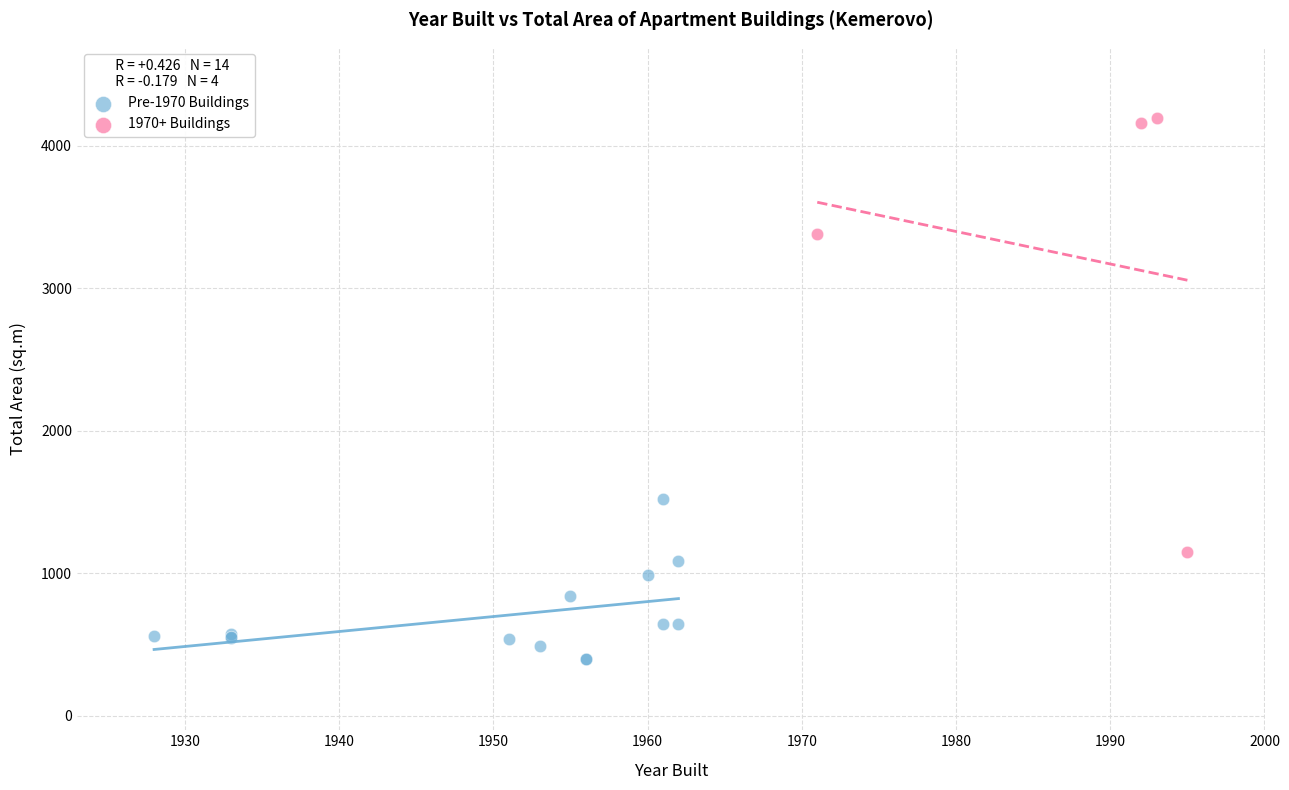

Which series reaches the maximum Y coordinate?

1970+ Buildings